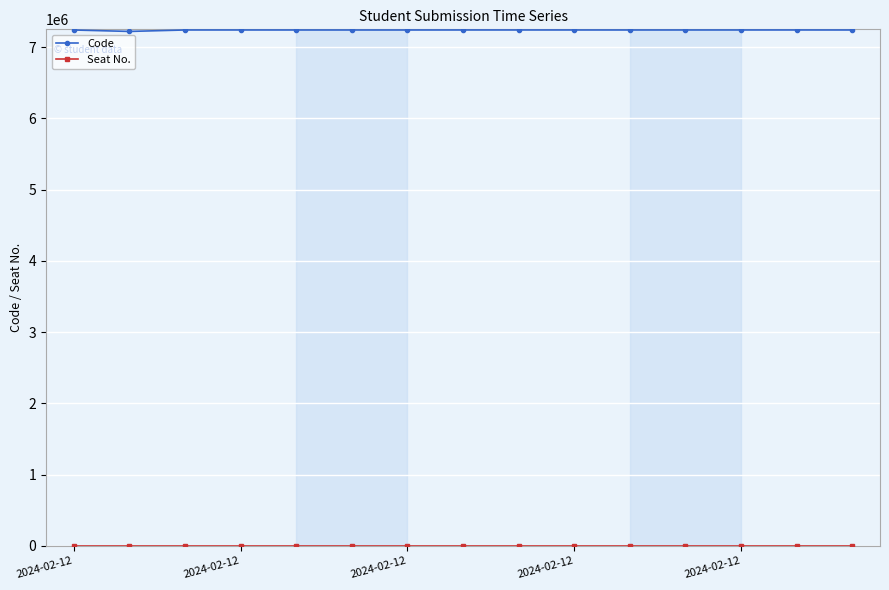

True or false: Code has more than 2 interior local peaks.

True